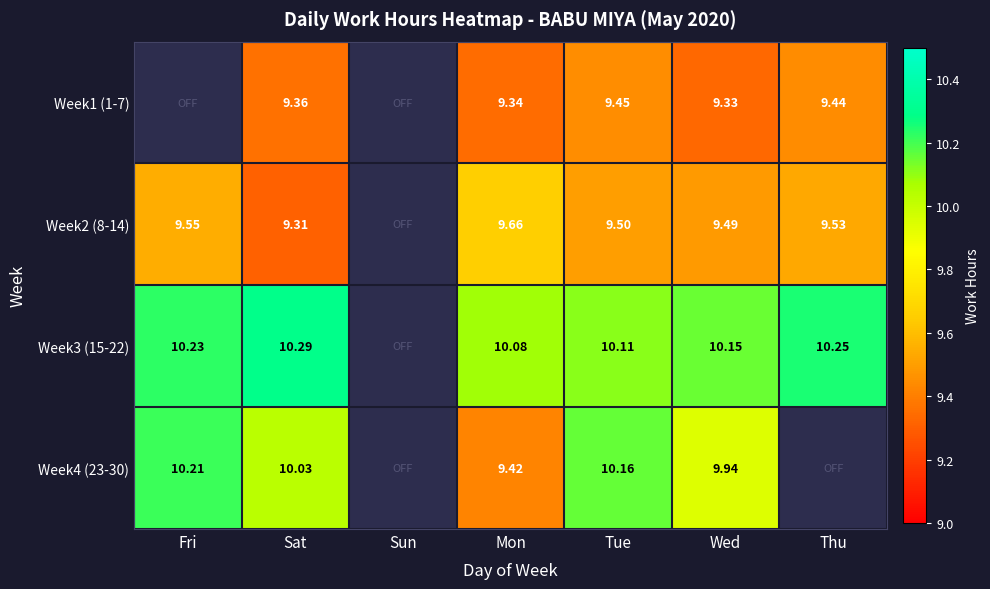

Is the value of Week1 (1-7) at Tue greater than the value of Week2 (8-14) at Thu?

No